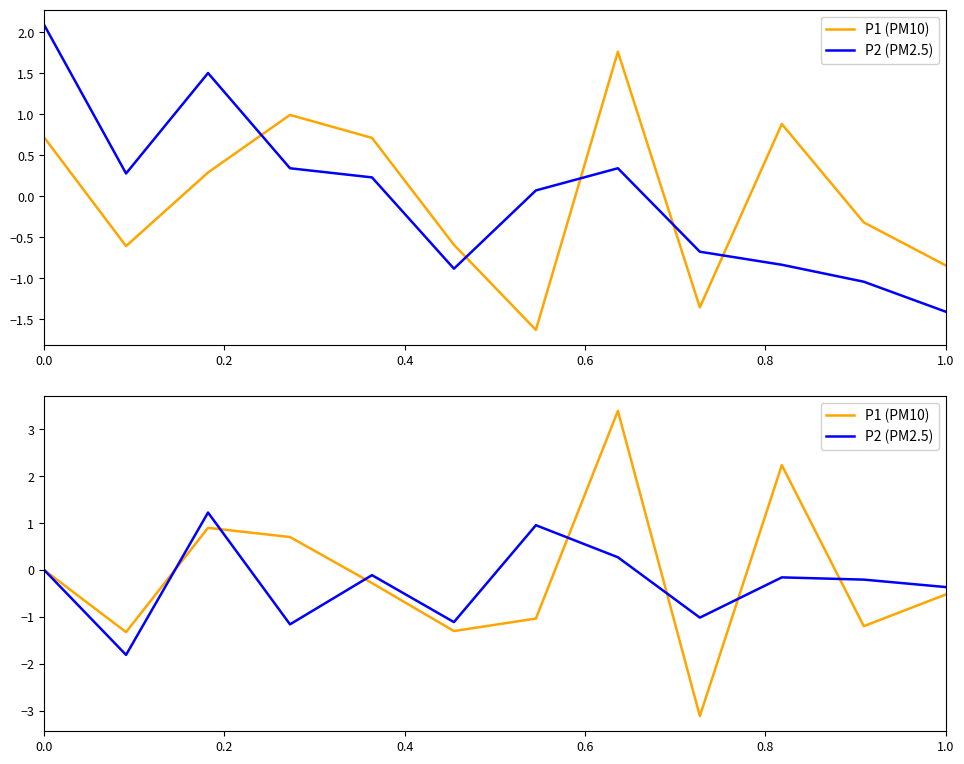

What is the minimum value for P2 (PM2.5)?

-1.8